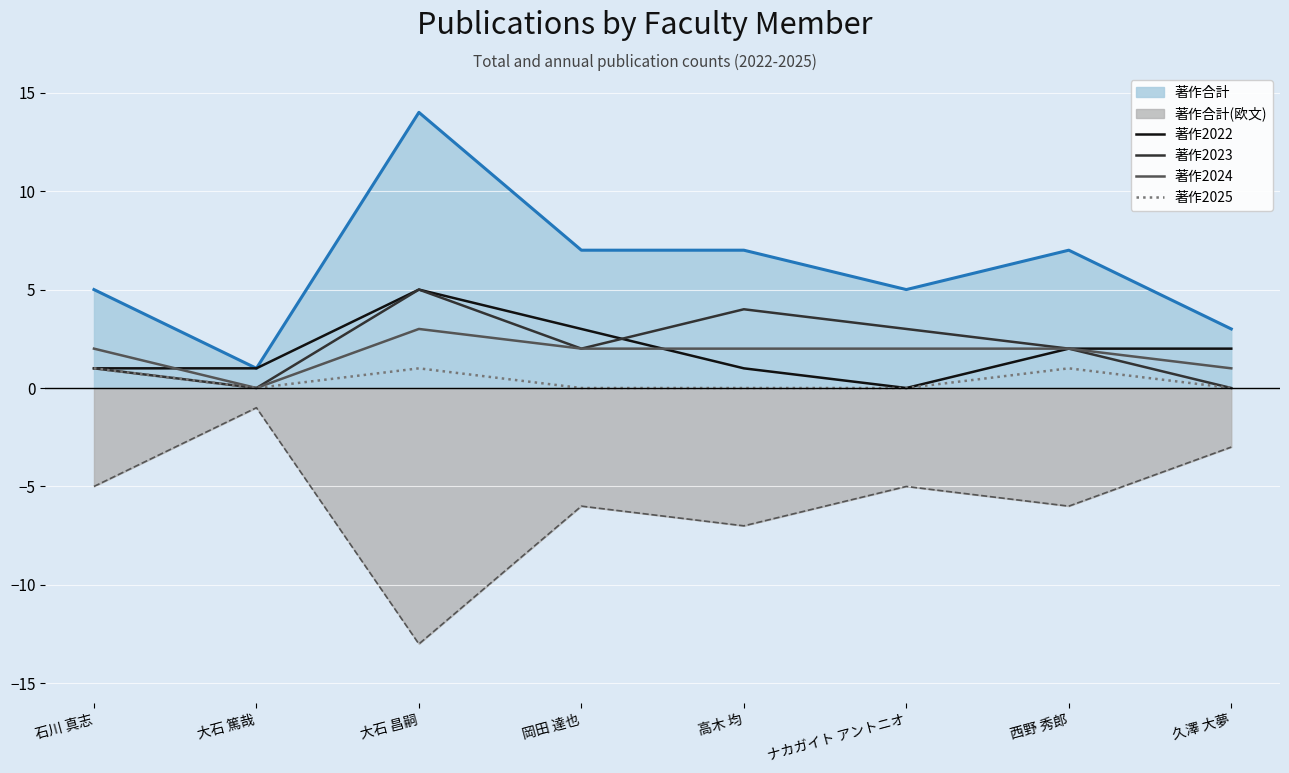

True or false: 著作2023 and 著作合計(欧文) cross at least once.

False